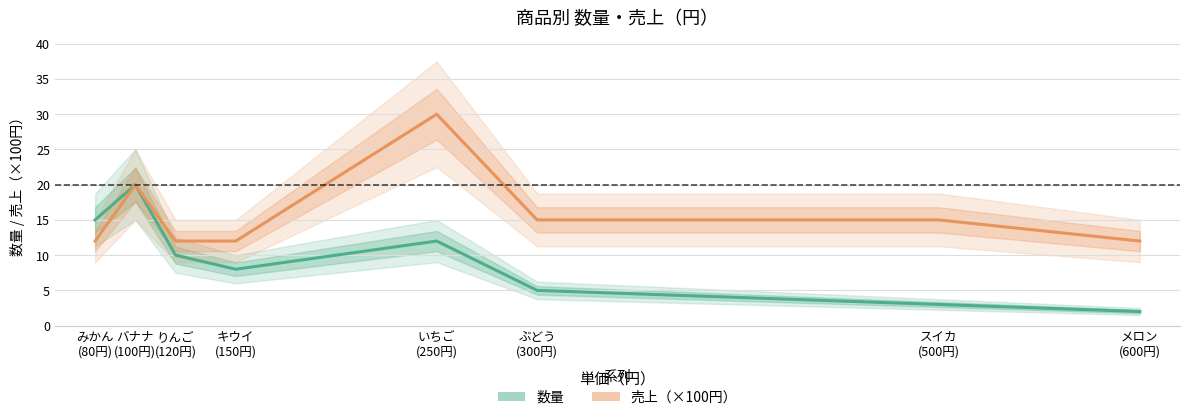

What is the greatest value displayed?

30